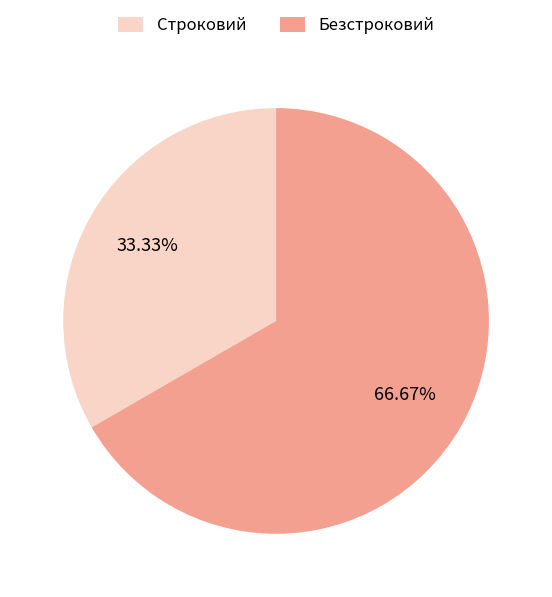

Does Строковий account for over 50% of the chart?

No